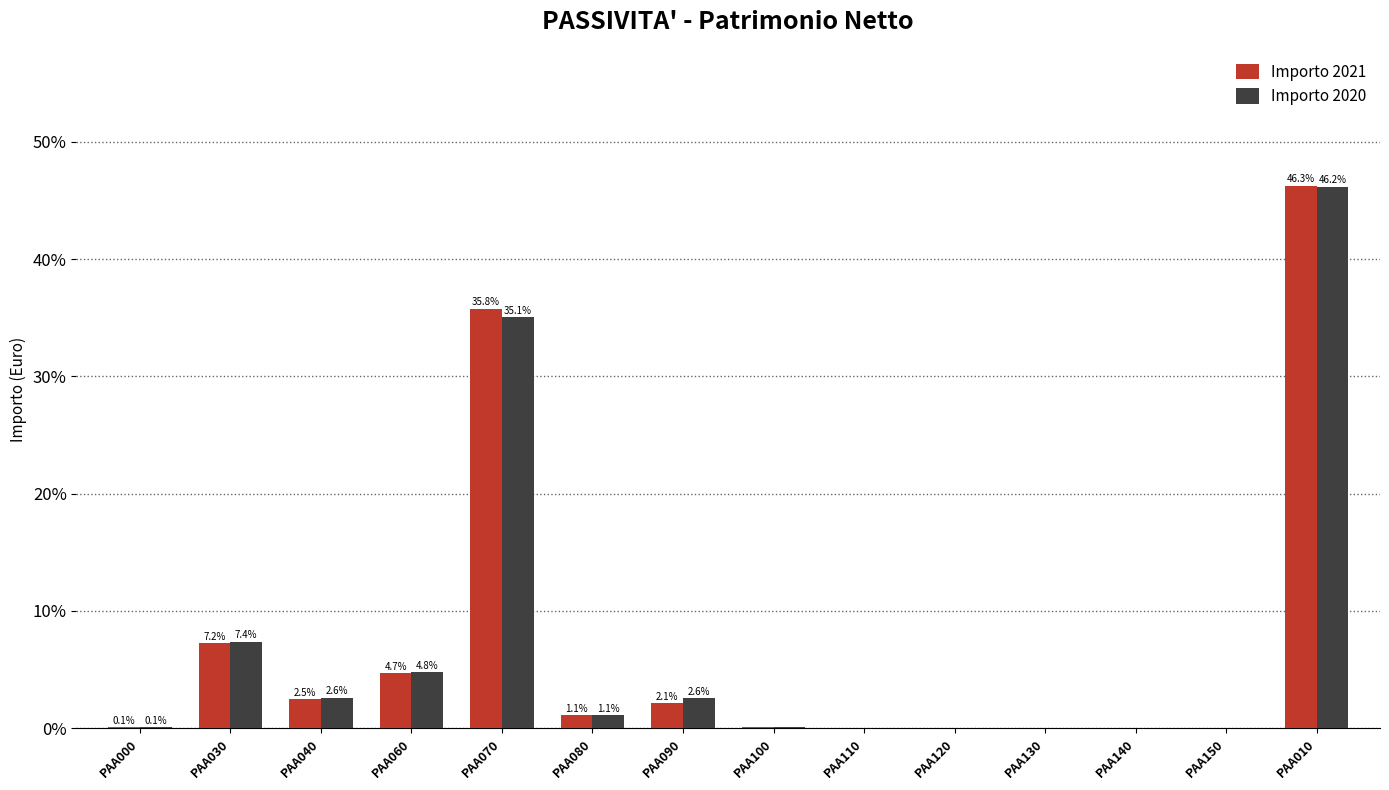

What is the sum of all Importo 2021 values?

100.0